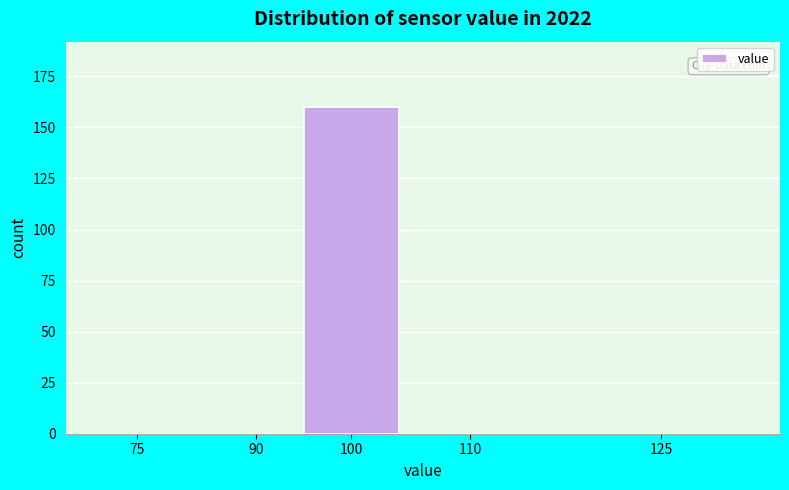

Reading right to left, list all the values displayed in this chart.

125=0	110=0	100=160	90=0	75=0